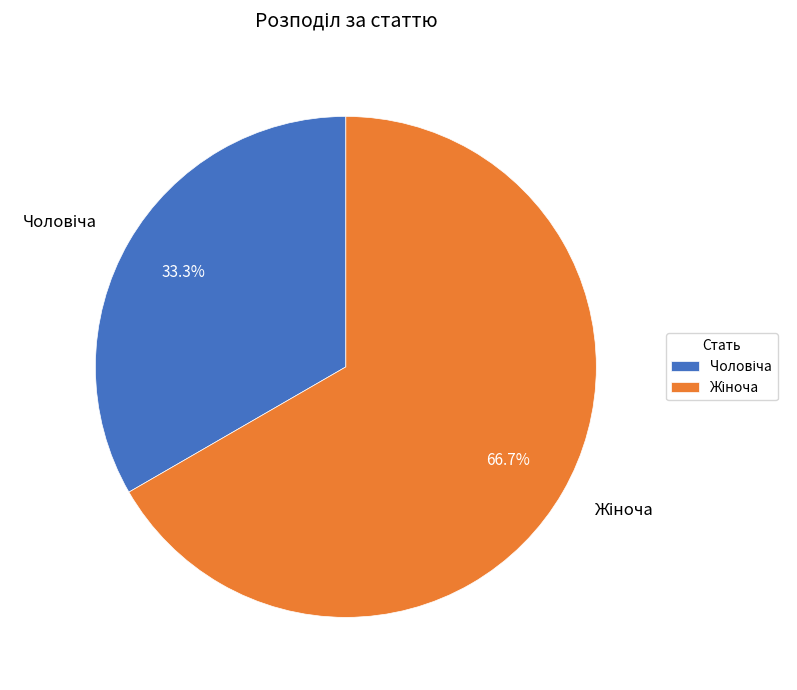

Is there a majority slice in this chart?

Yes